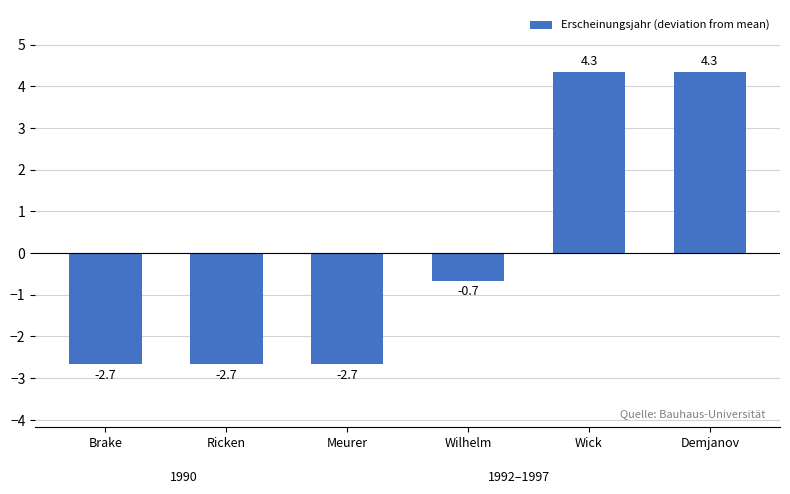

True or false: the data shows -0.7 at Wilhelm.

True